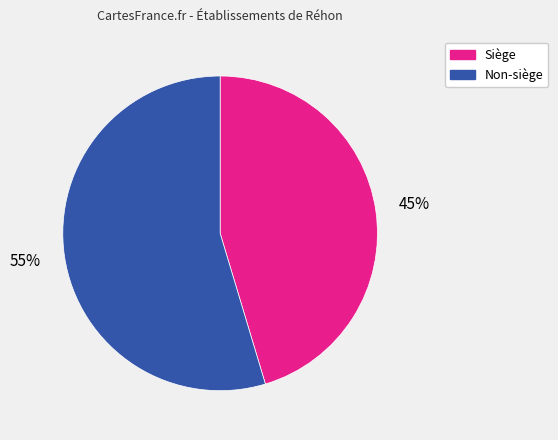

The Non-siège slice represents 55% of the pie. True or false?

True